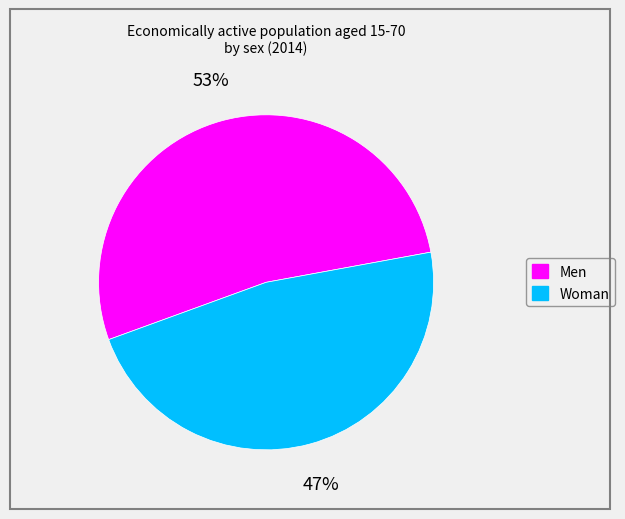

Which slice is the smallest?

Woman